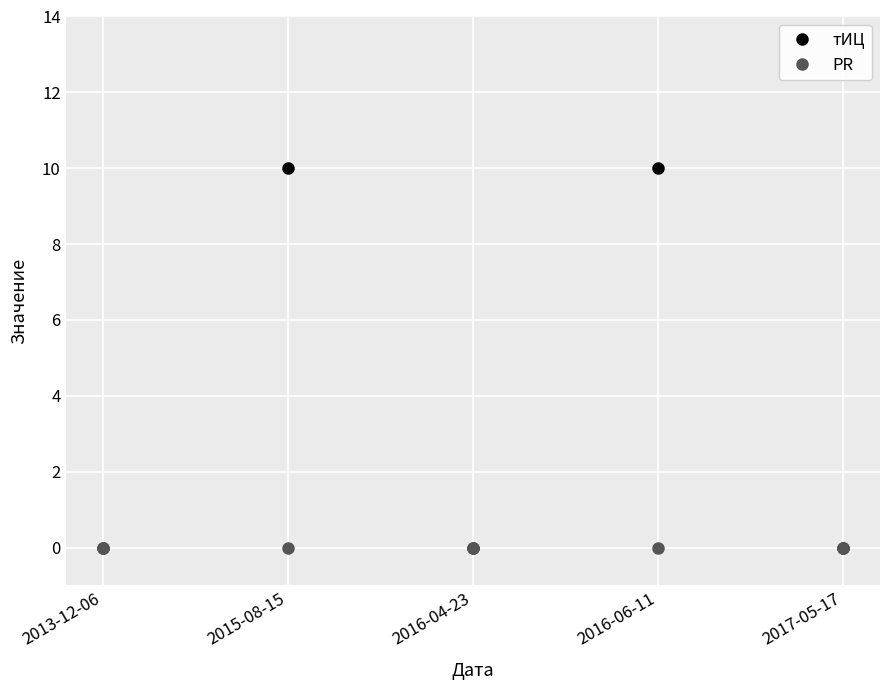

Which series has the largest total across all categories?

тИЦ